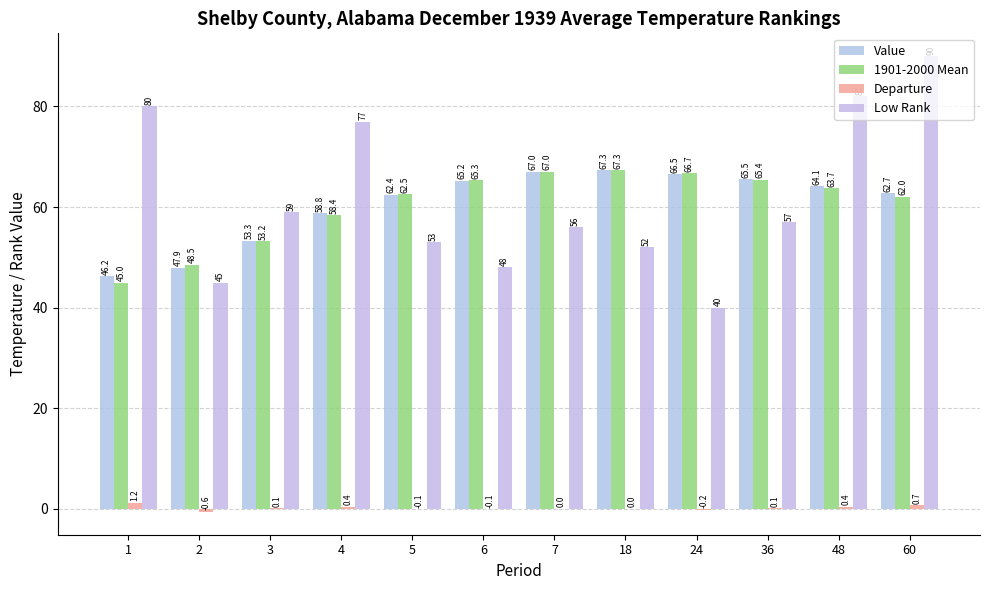

At how many categories does at least one series exceed 64?

9